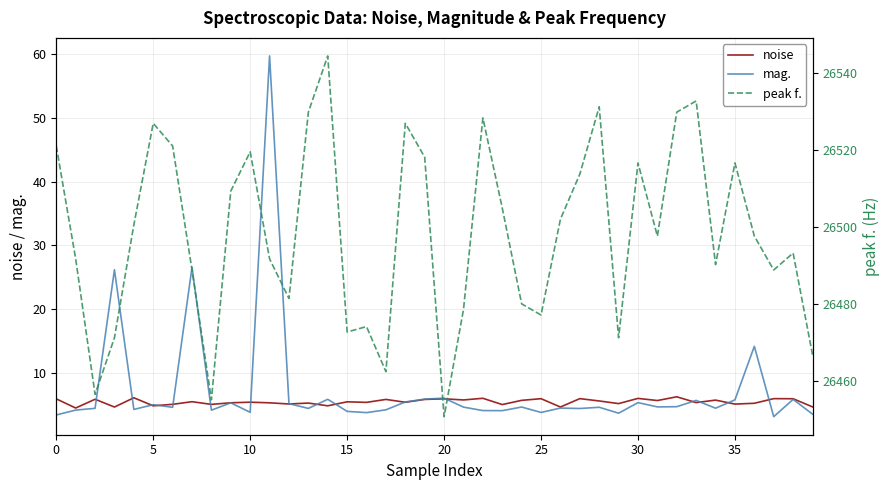

What is the average value of the peak f. series?

26498.3